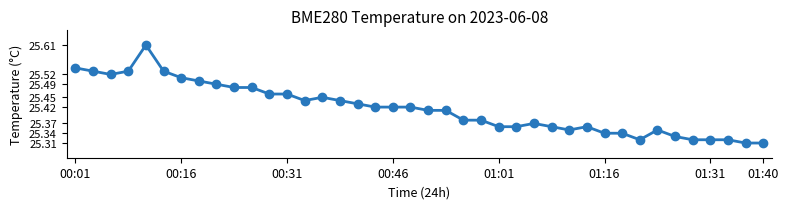

What is the difference between the second highest and minimum values?

0.2